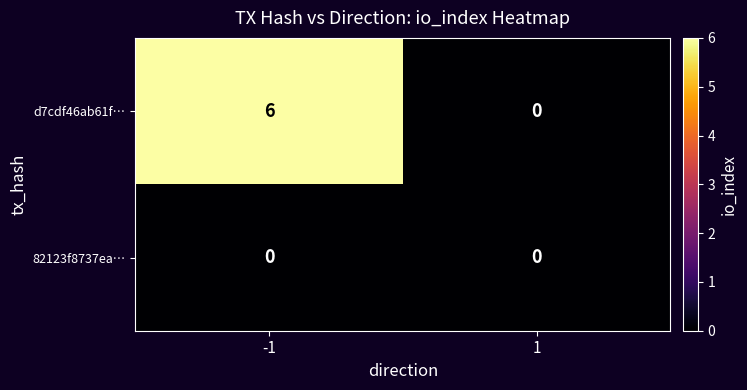

Reading left to right, transcribe all the data shown in this chart.

d7cdf46ab61f…: -1=6	1=0
82123f8737ea…: -1=0	1=0